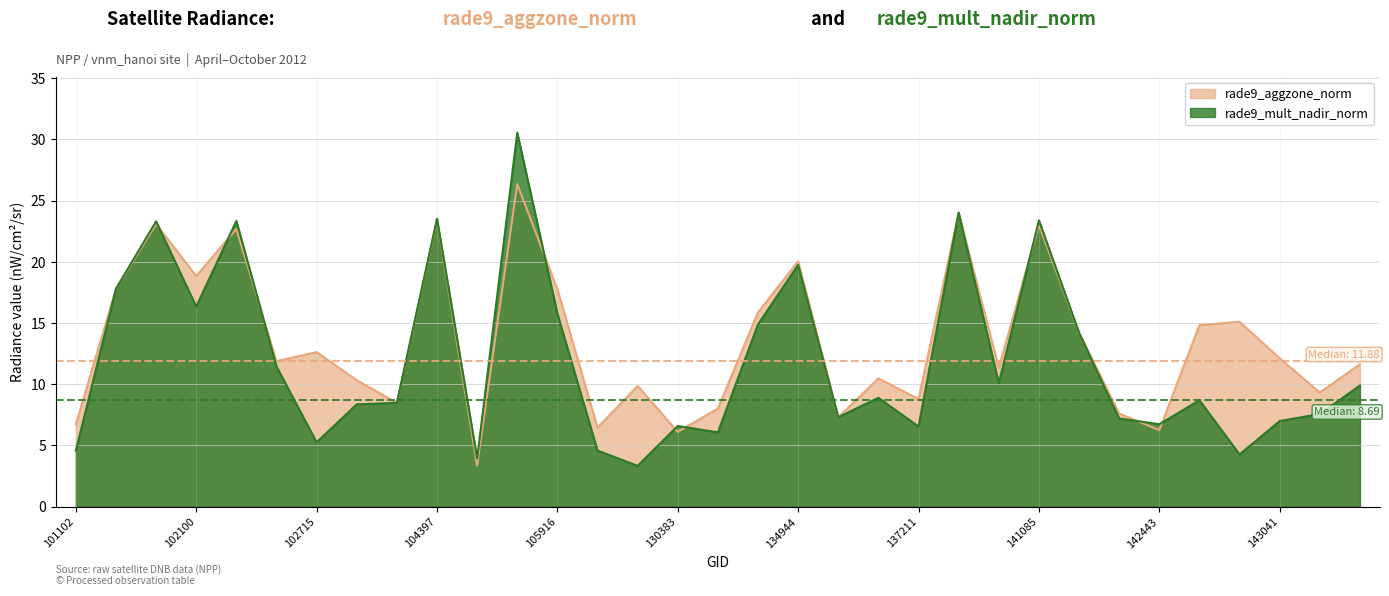

Between 137023 and 102474, which is larger?

102474